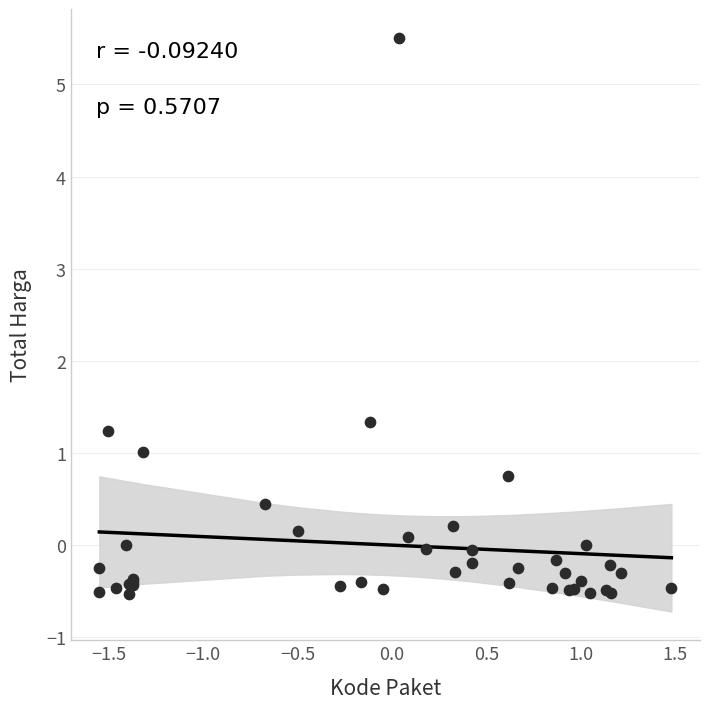

What Y value in the scatter plot is closest to 2?

1.3